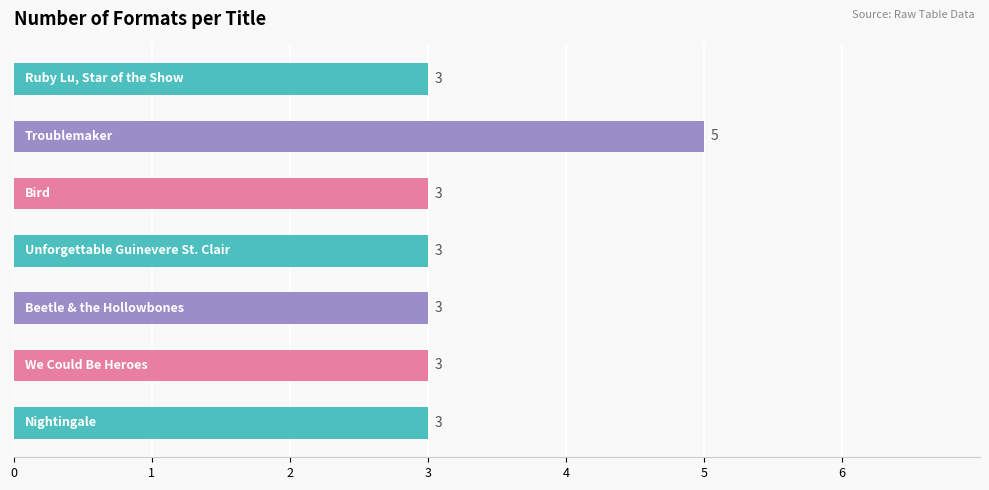

Reading bottom to top, list all the values displayed in this chart.

3	3	3	3	3	5	3